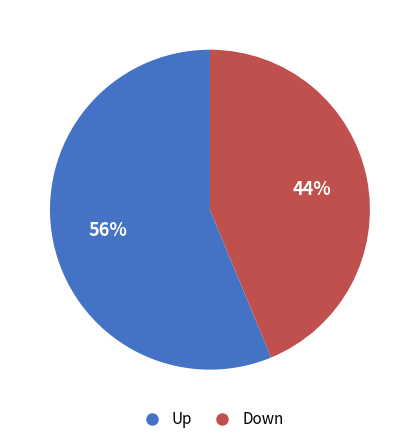

Which slice is the largest?

Up